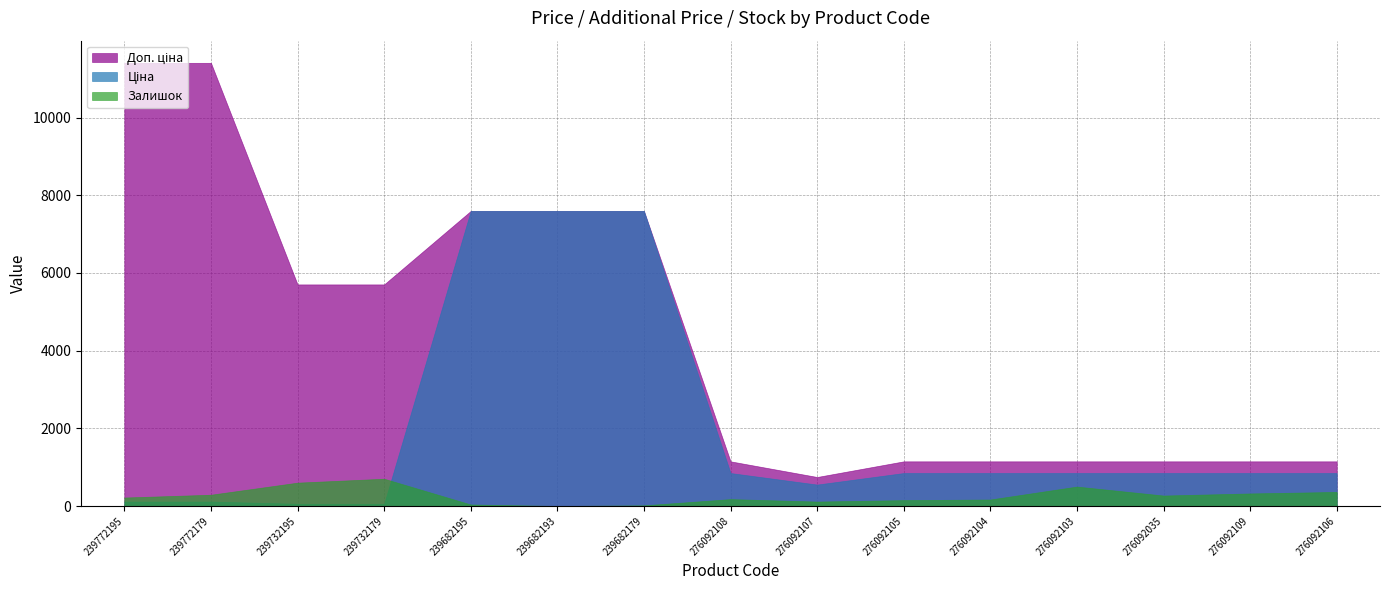

How many series are shown in this chart?

3